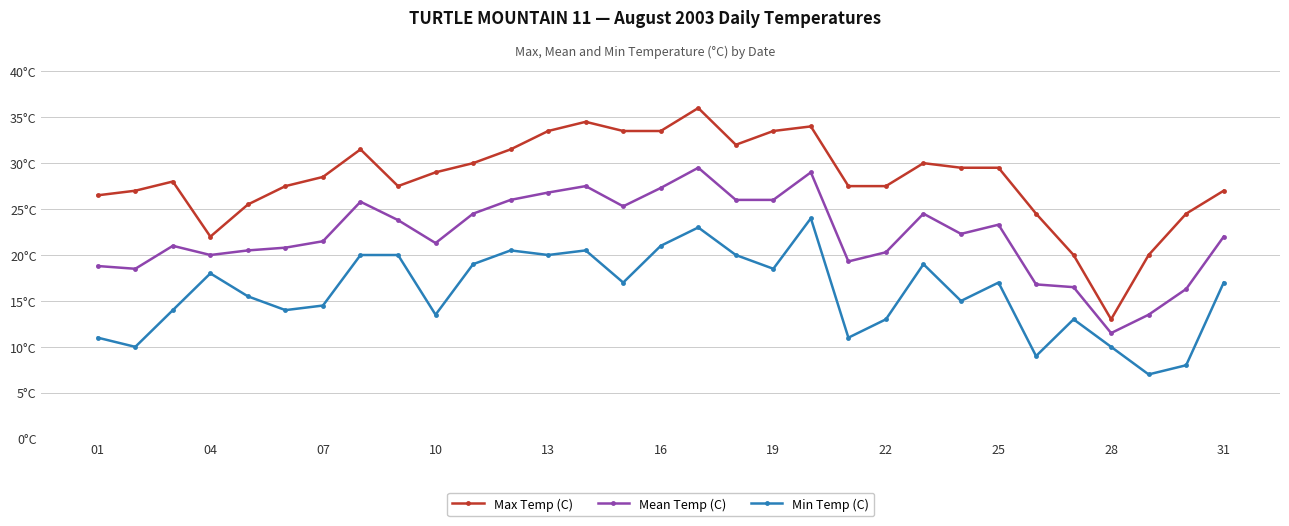

What are all the series names shown in the legend?

Max Temp (C), Mean Temp (C), Min Temp (C)